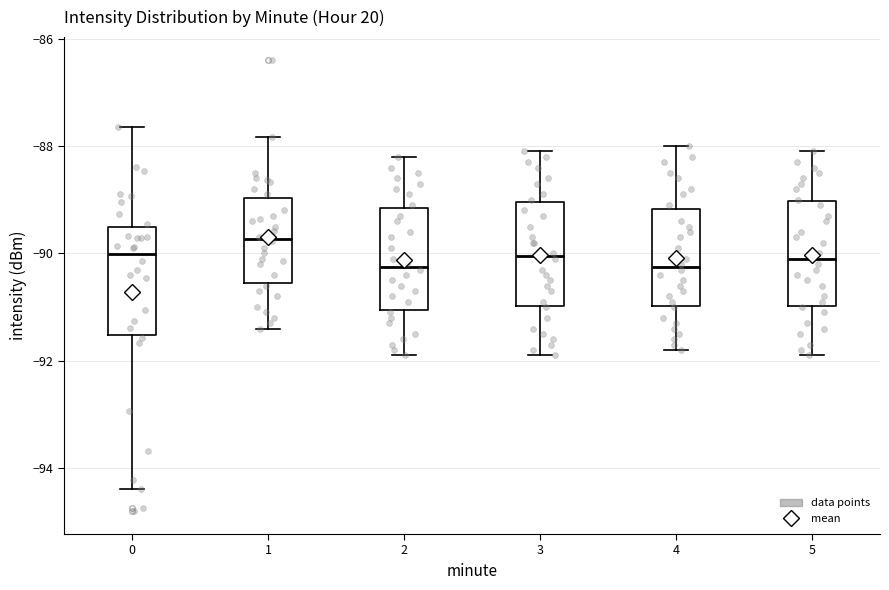

Which box's median line is the highest?

1